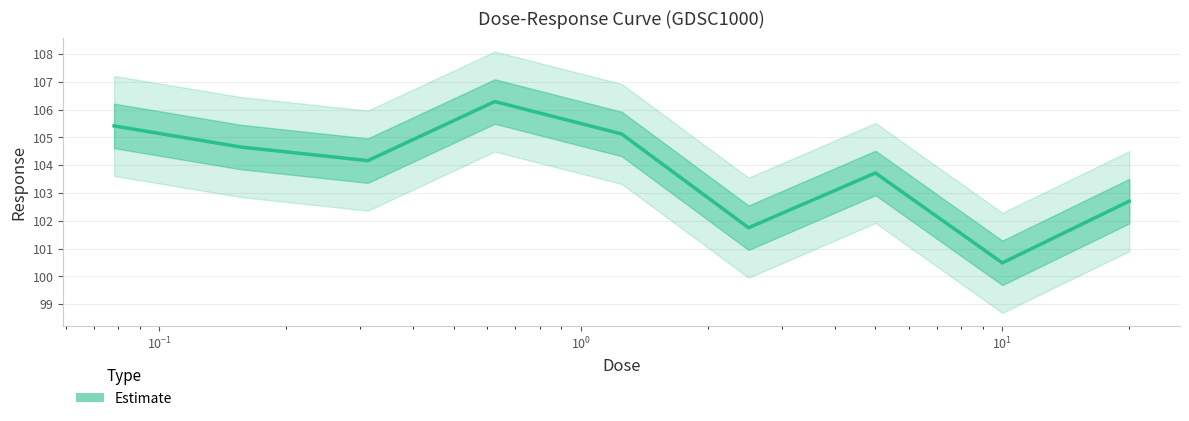

The value at 0.15625 is 104.7. True or false?

True